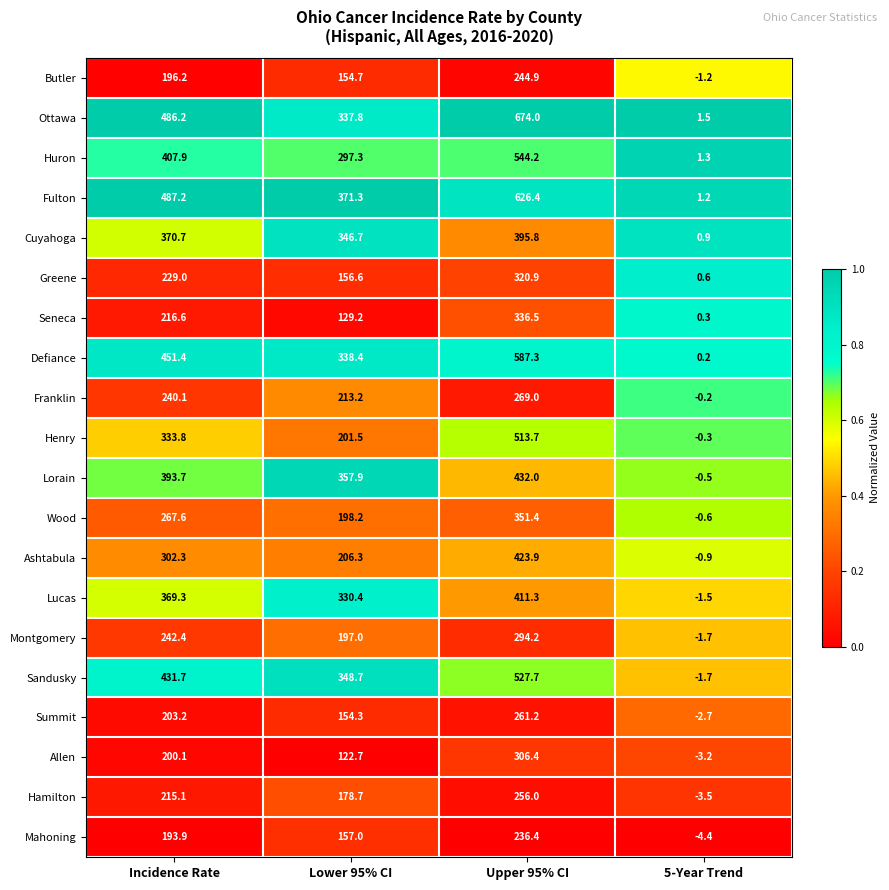

What is the total value across all series at Incidence Rate?

6238.4